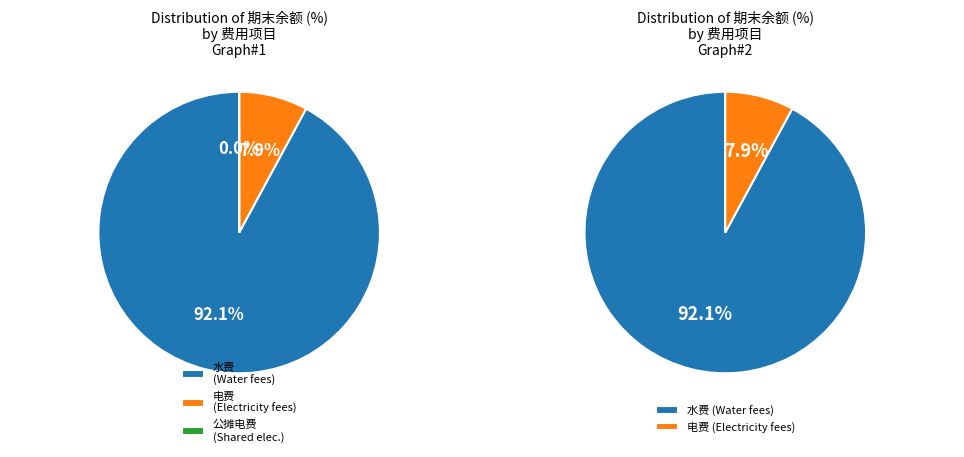

What is the largest slice in the pie chart?

水费